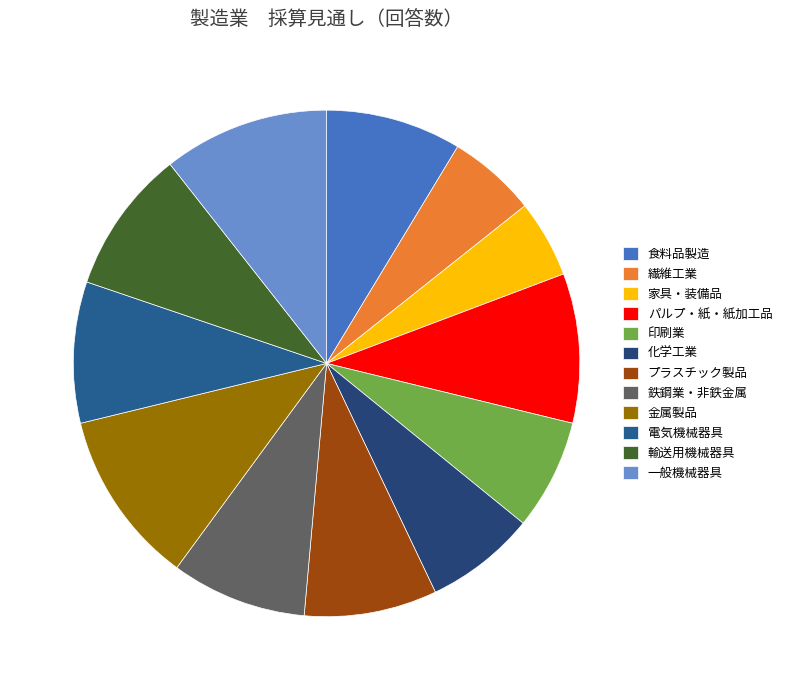

Does 化学工業 account for over 50% of the chart?

No